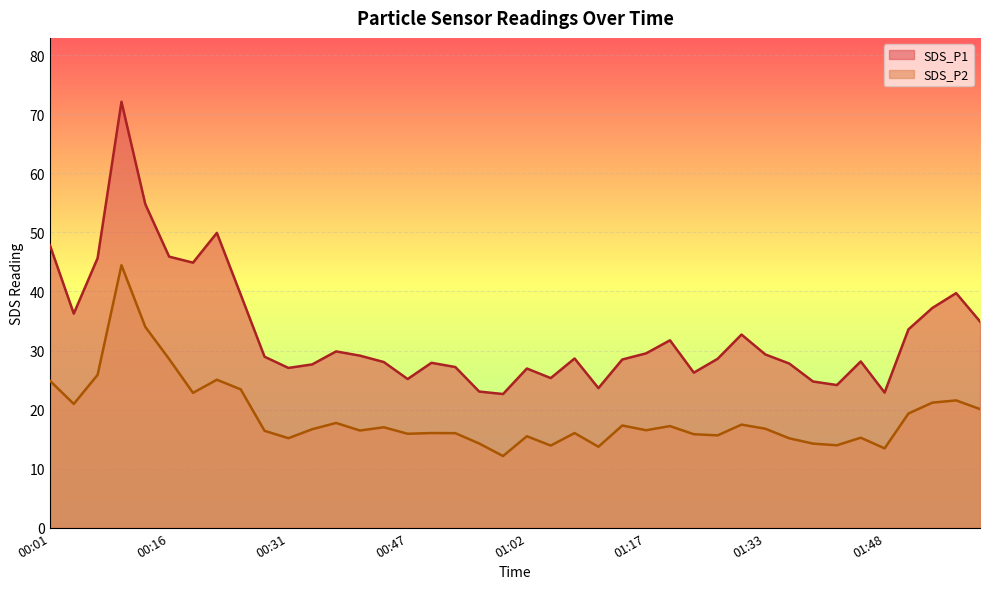

The SDS_P1 series shows 61.9 at 00:19. True or false?

False